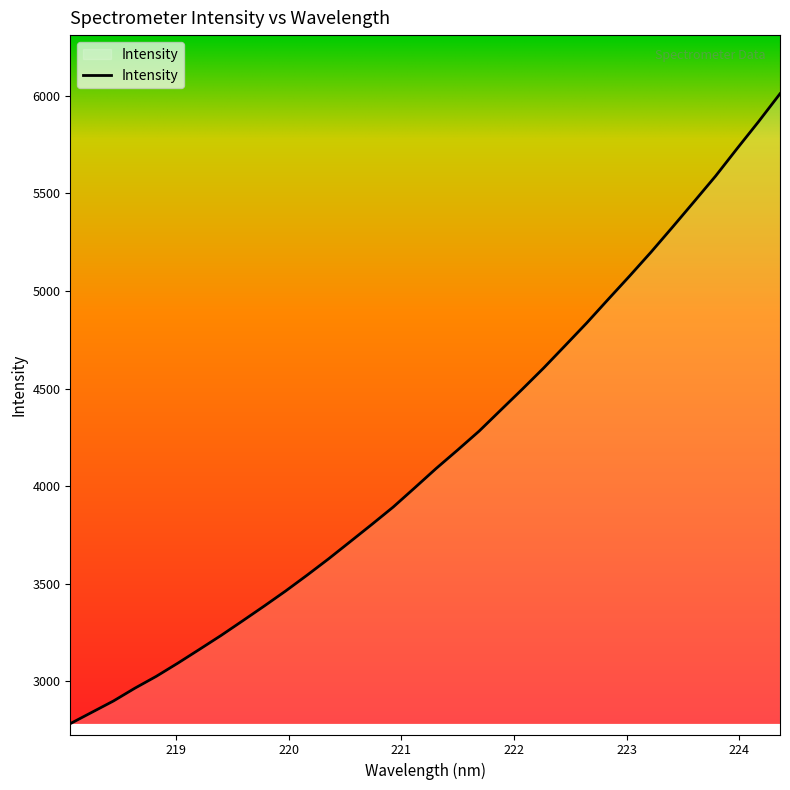

What is the smallest value displayed?

2782.7